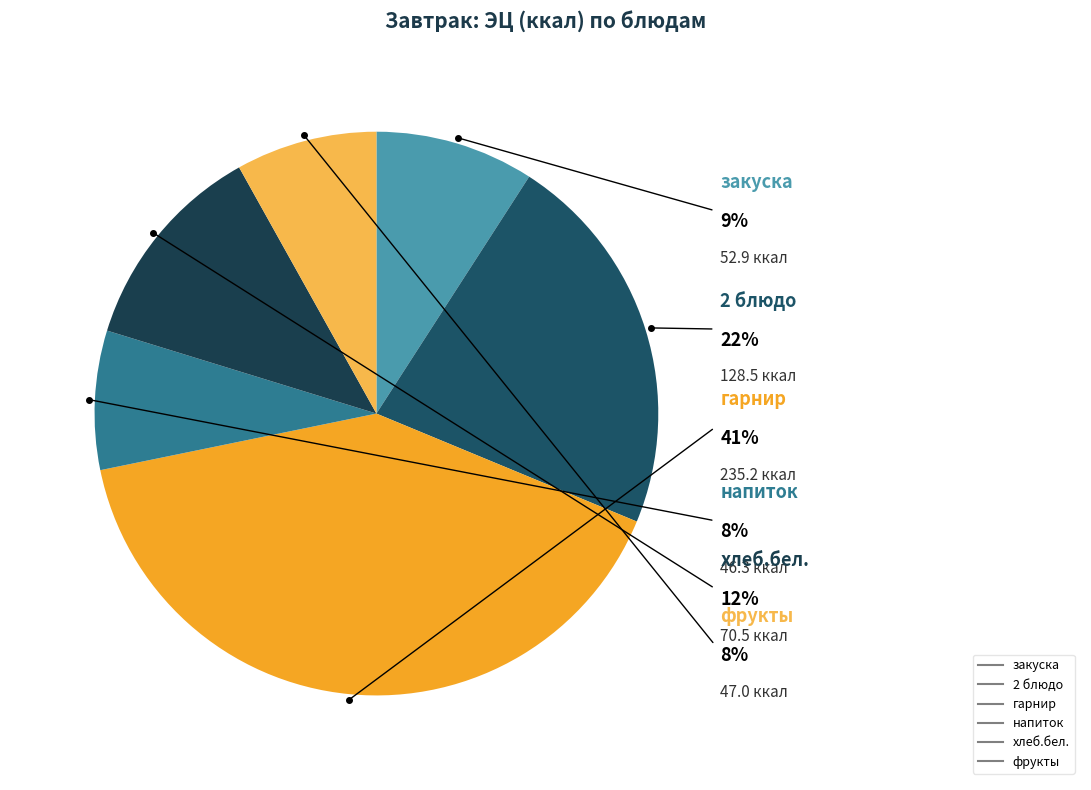

What is the change in value from закуска to напиток?

-6.6